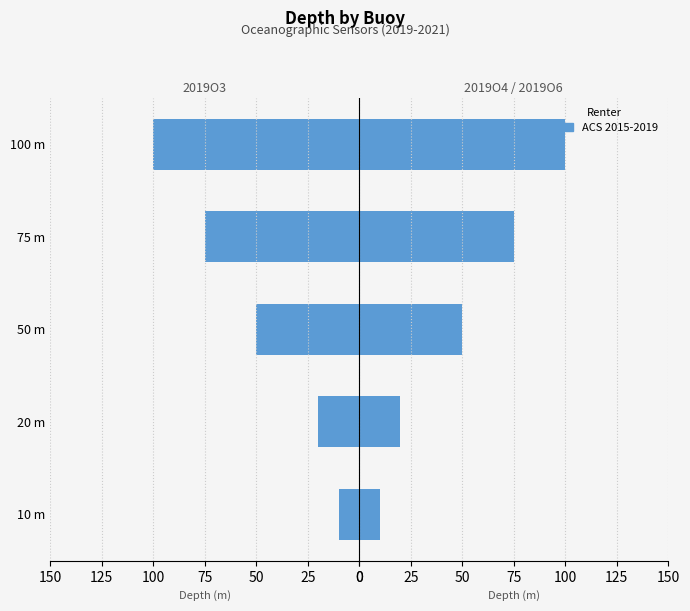

At 10 m, list the series in order from largest to smallest.

2019O3, ACS 2015-2019, 2019O6